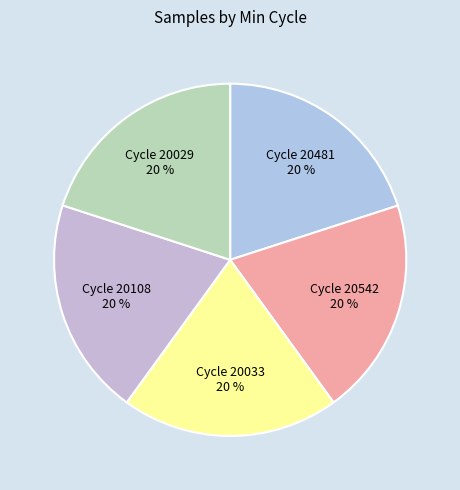

How many segments does this pie chart have?

5